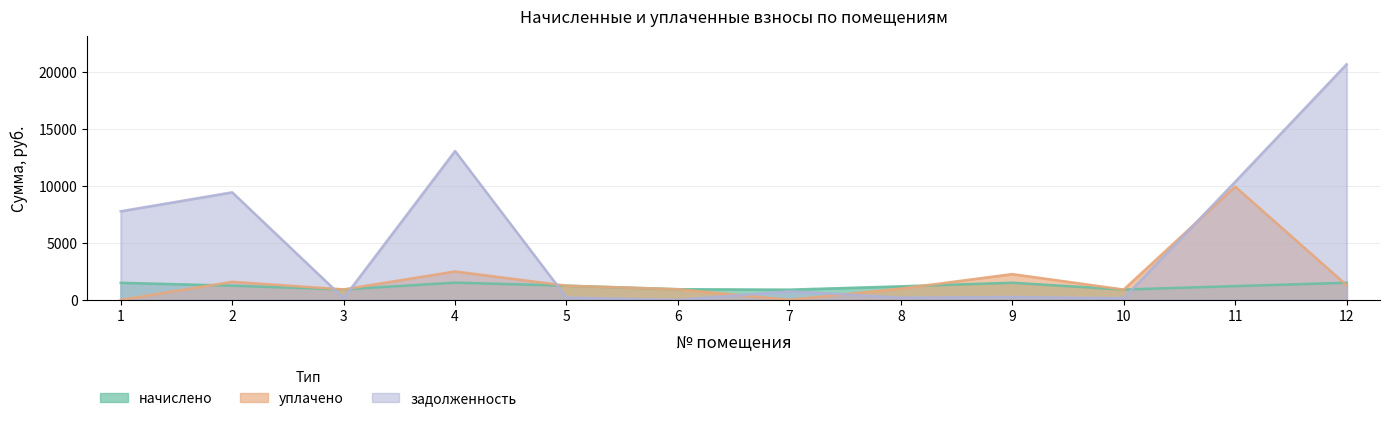

True or false: уплачено and начислено cross at least once.

True